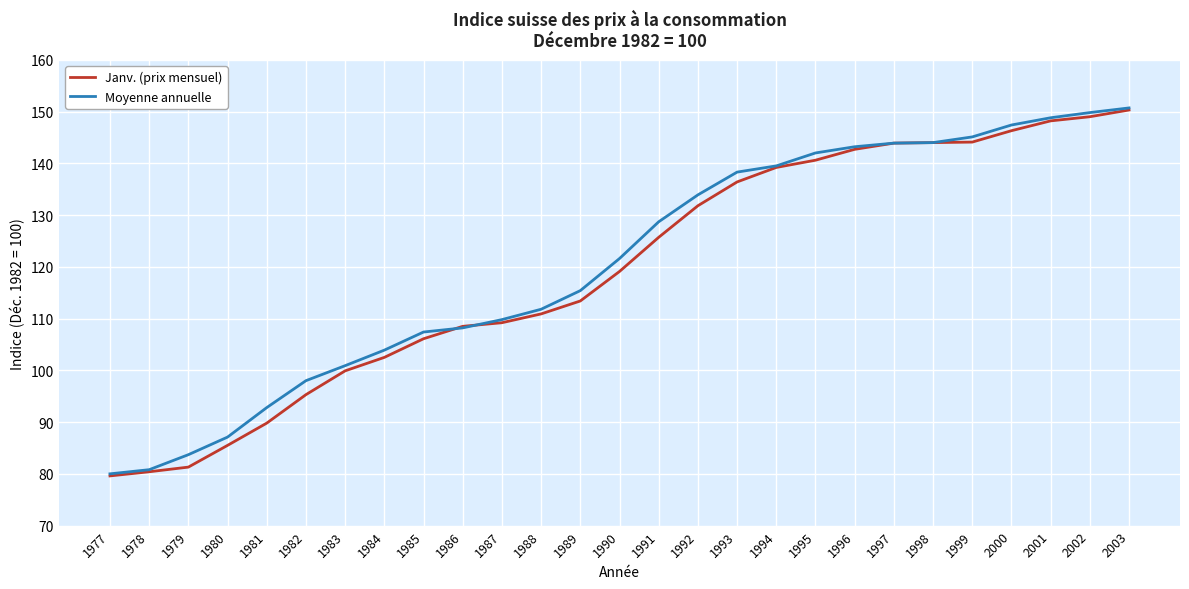

Which series changed the most between 1995 and 2000?

Janv. (prix mensuel)